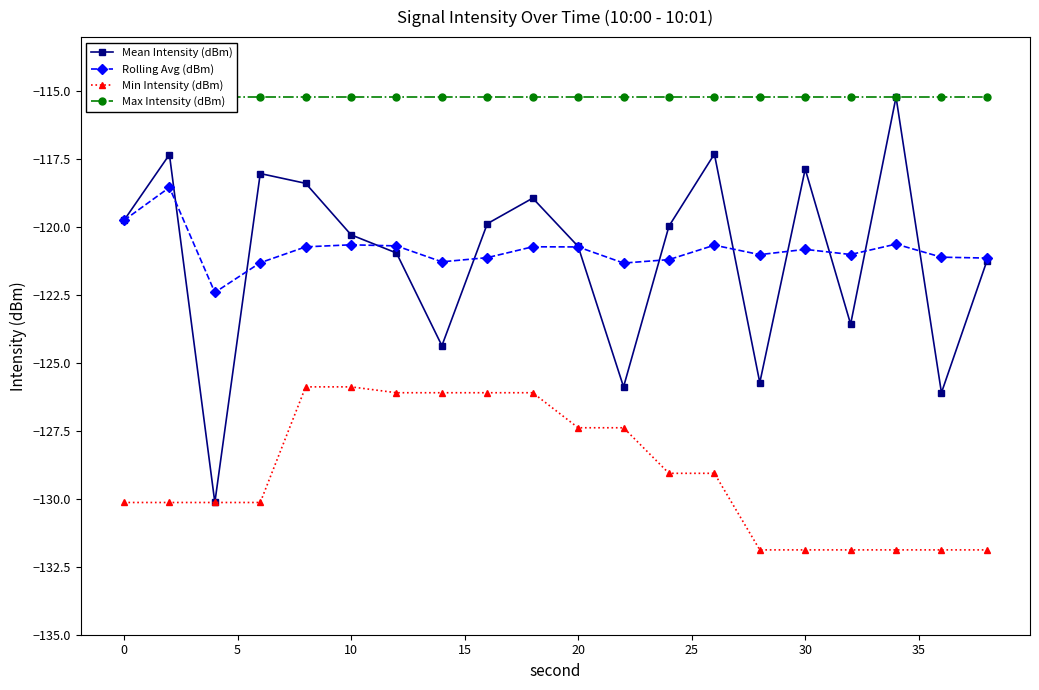

How many lines are shown in the chart?

4